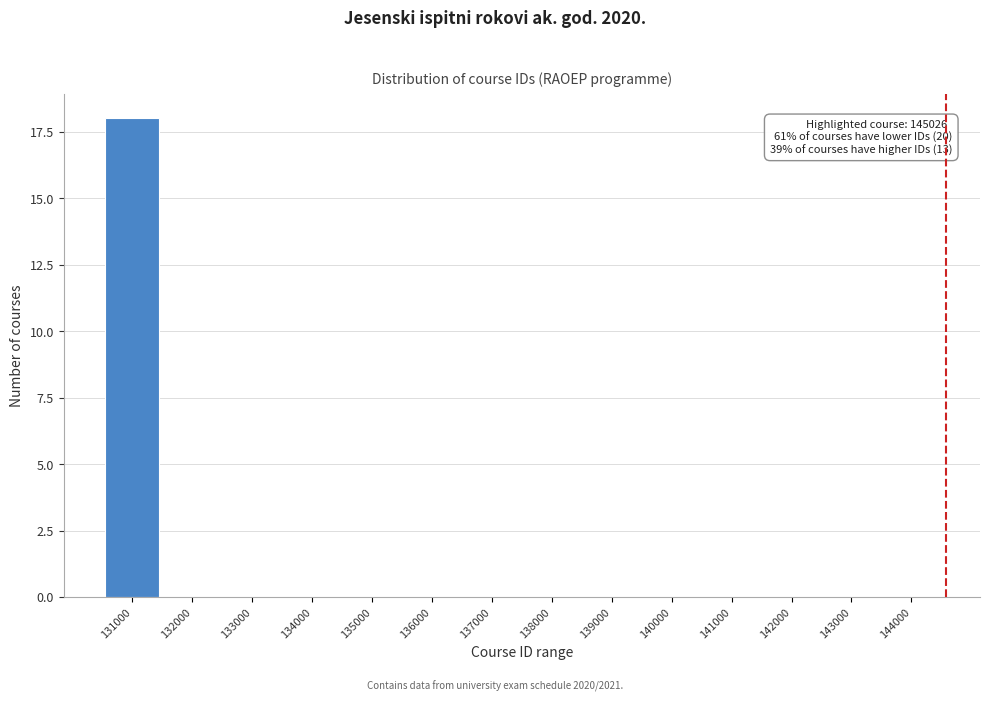

Reading left to right, transcribe all the data shown in this chart.

131000=18	132000=0	133000=0	134000=0	135000=0	136000=0	137000=0	138000=0	139000=0	140000=0	141000=0	142000=0	143000=0	144000=0